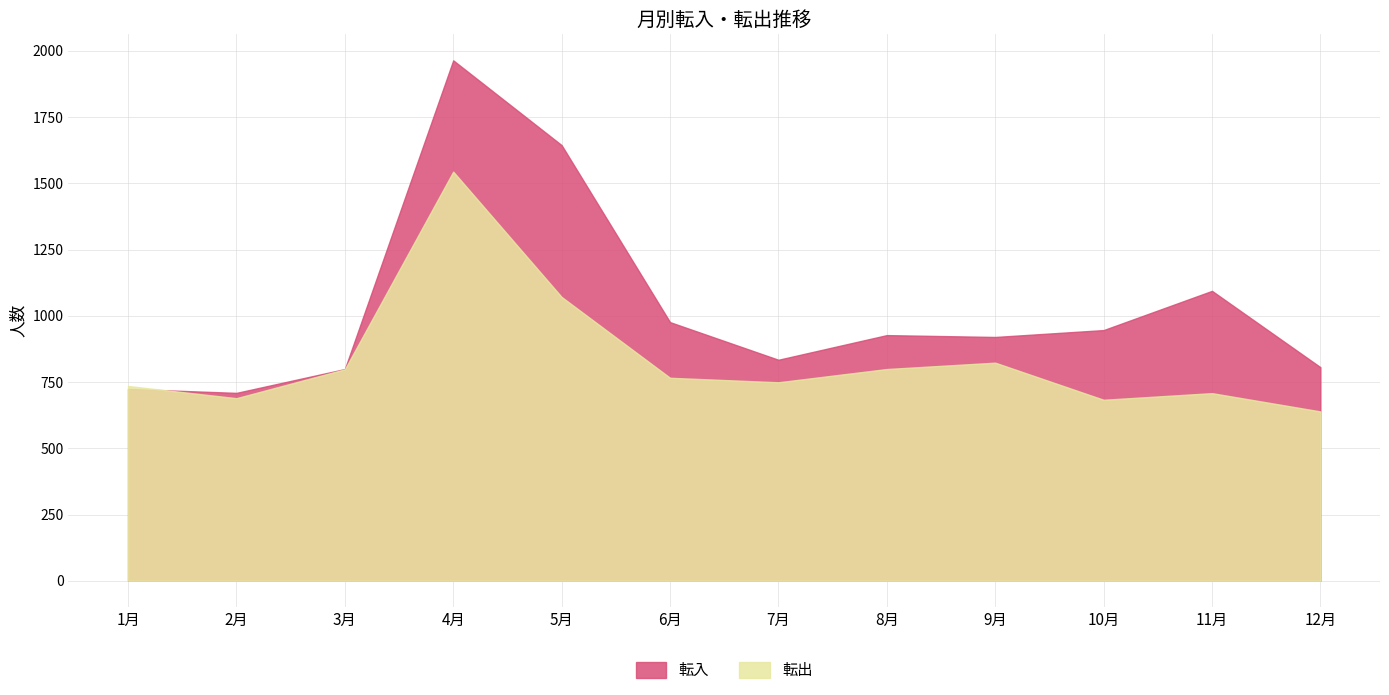

Is the value of 転出 at 9月 greater than the value of 転入 at 2月?

Yes